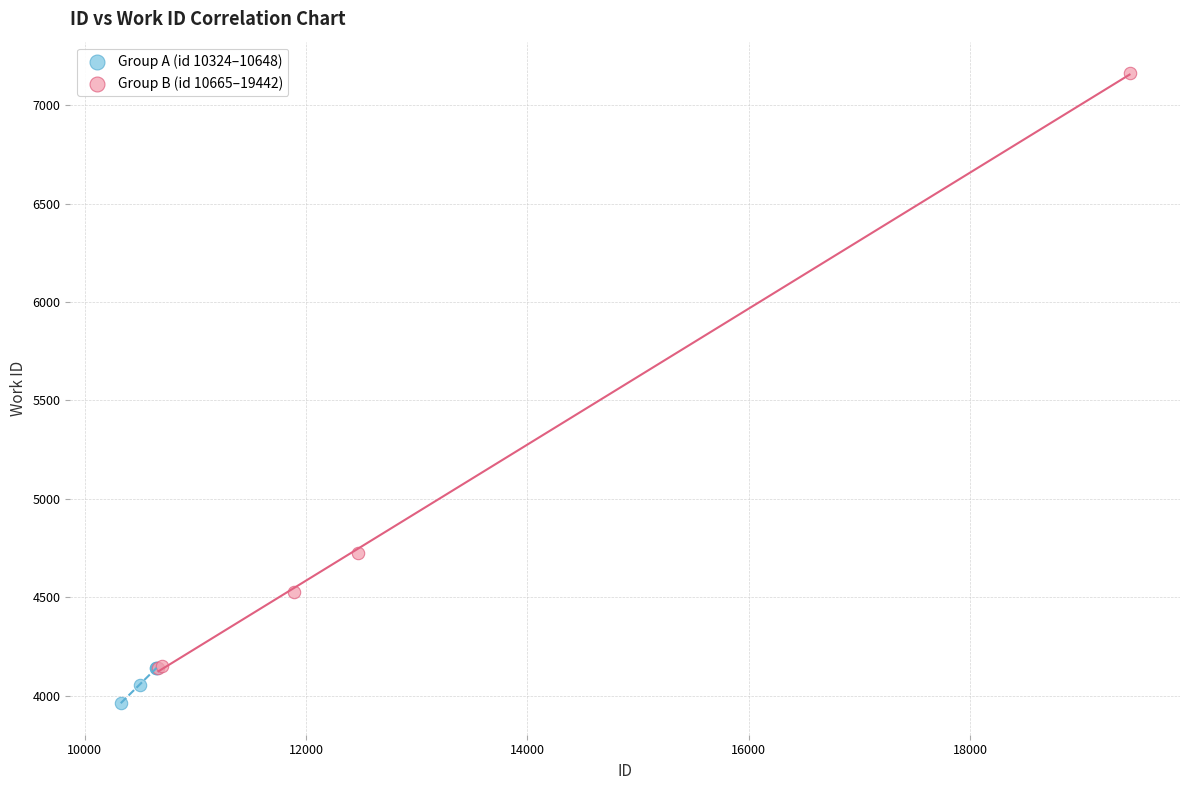

Which series has the widest spread of Y values?

Group B (id 10665–19442)